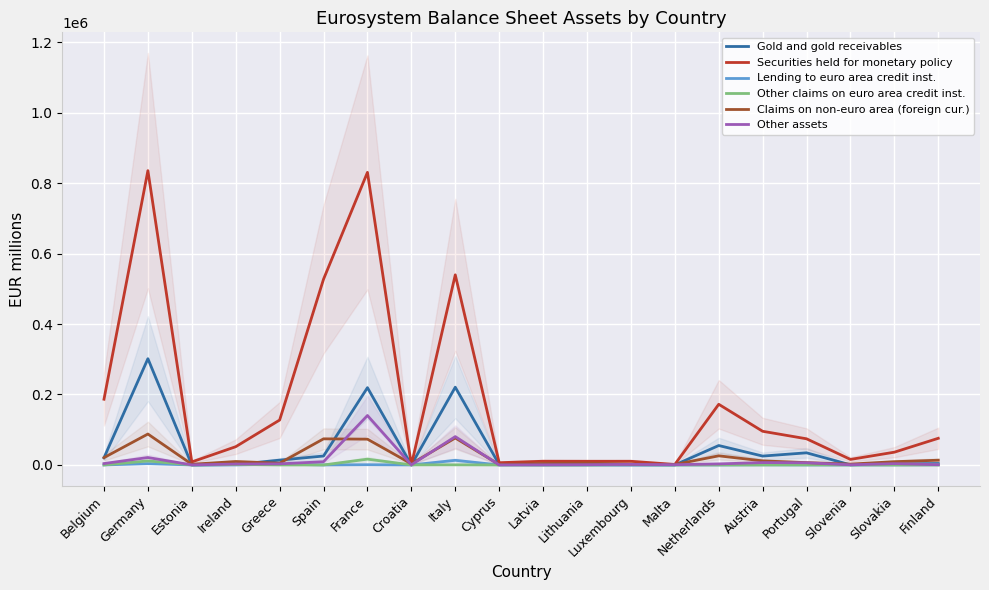

How many times do Other assets and Claims on non-euro area (foreign cur.) cross each other?

4